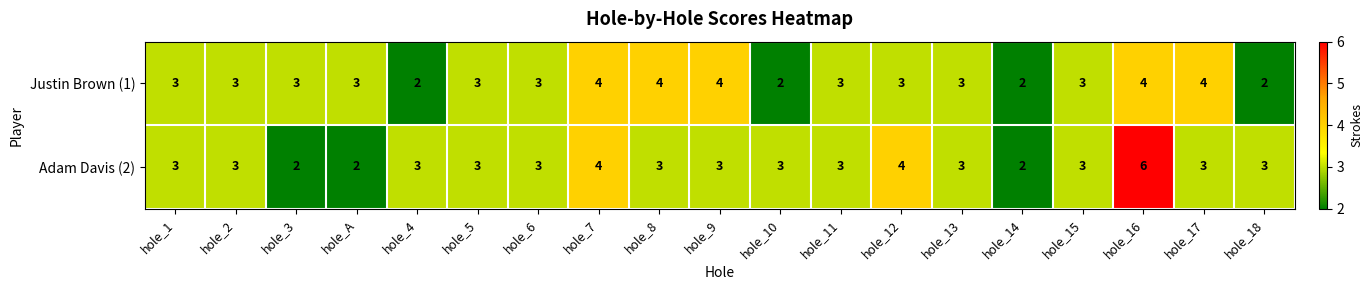

The value of Justin Brown (1) at hole_5 is 3. True or false?

True